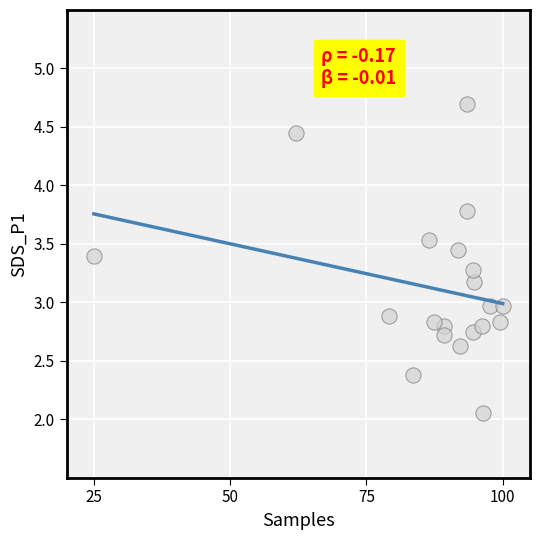

What is the range of X values (max minus min)?

75.0